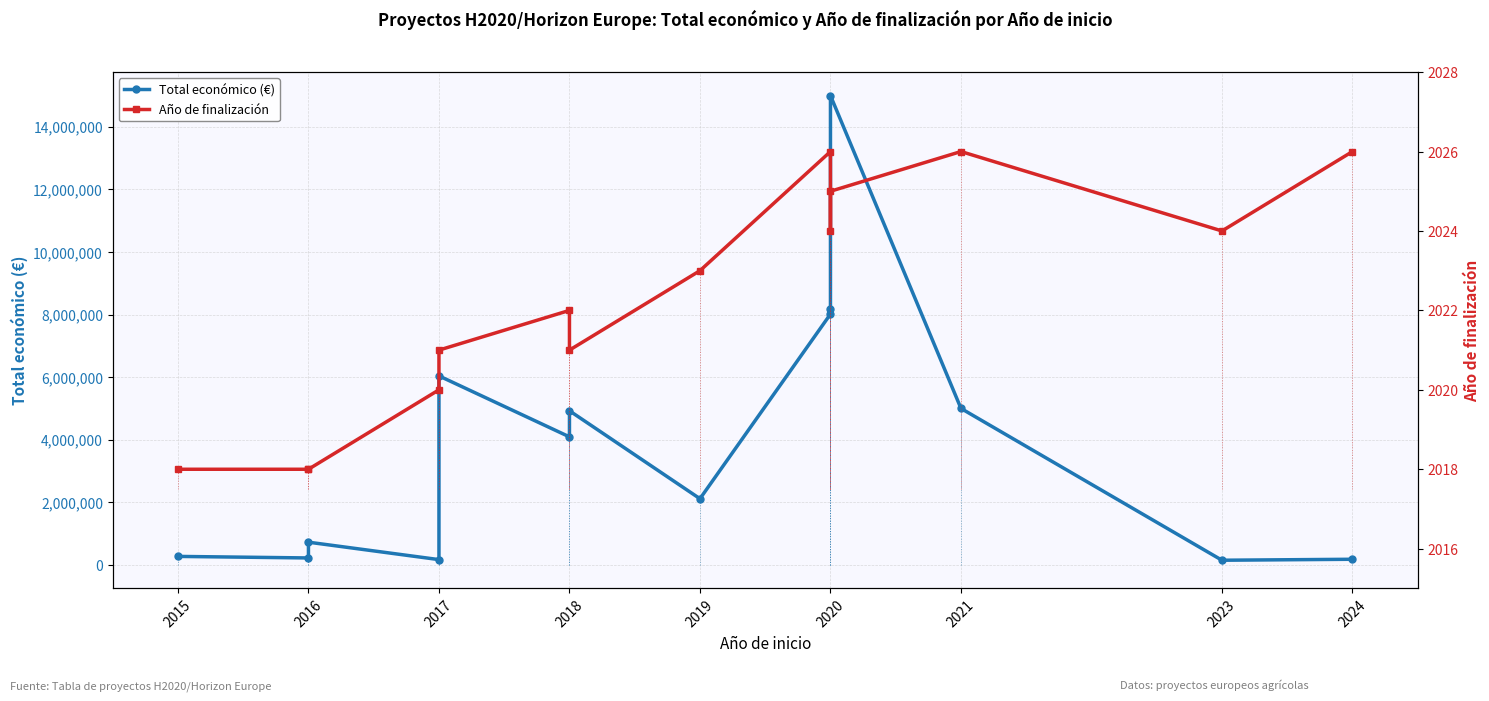

What is the average value of the Total económico (€) series?

3934475